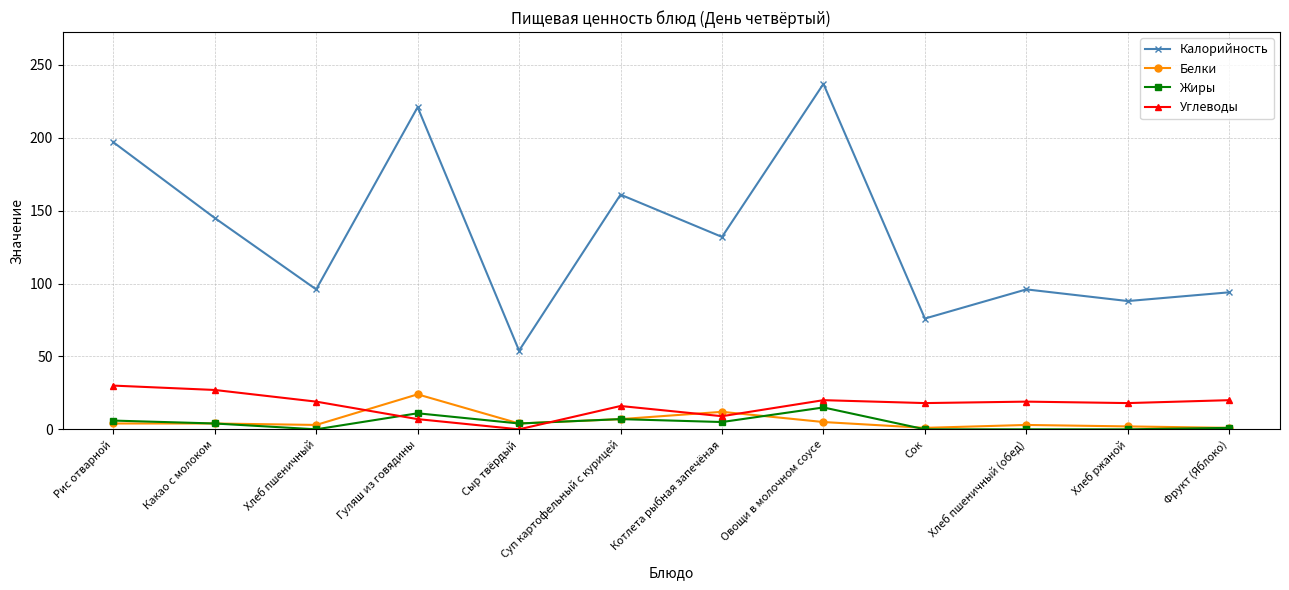

True or false: Жиры has more than 0 points higher than both neighbors.

True